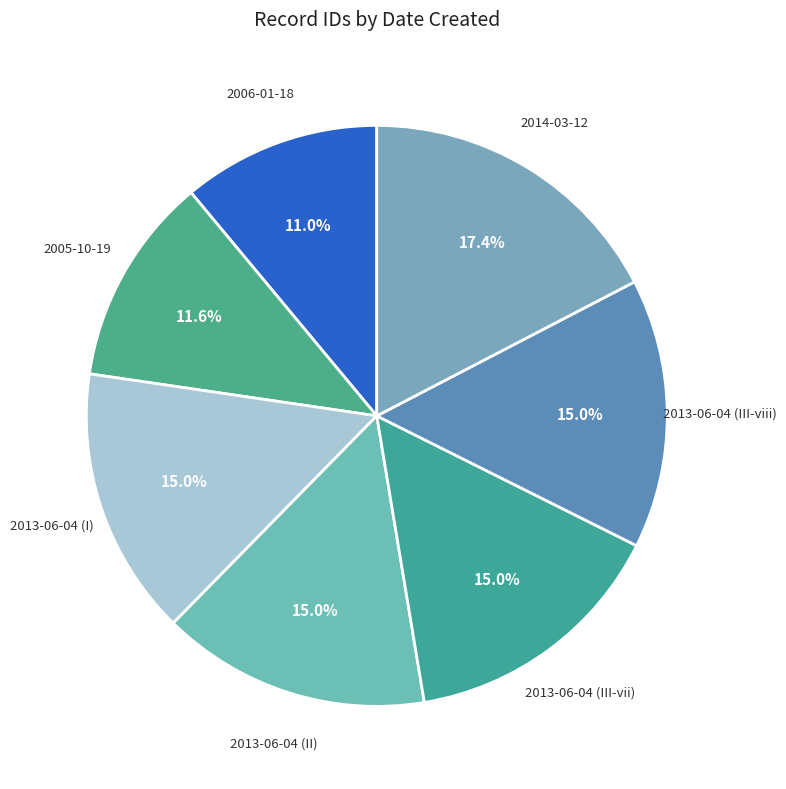

Which slice is the smallest?

2006-01-18